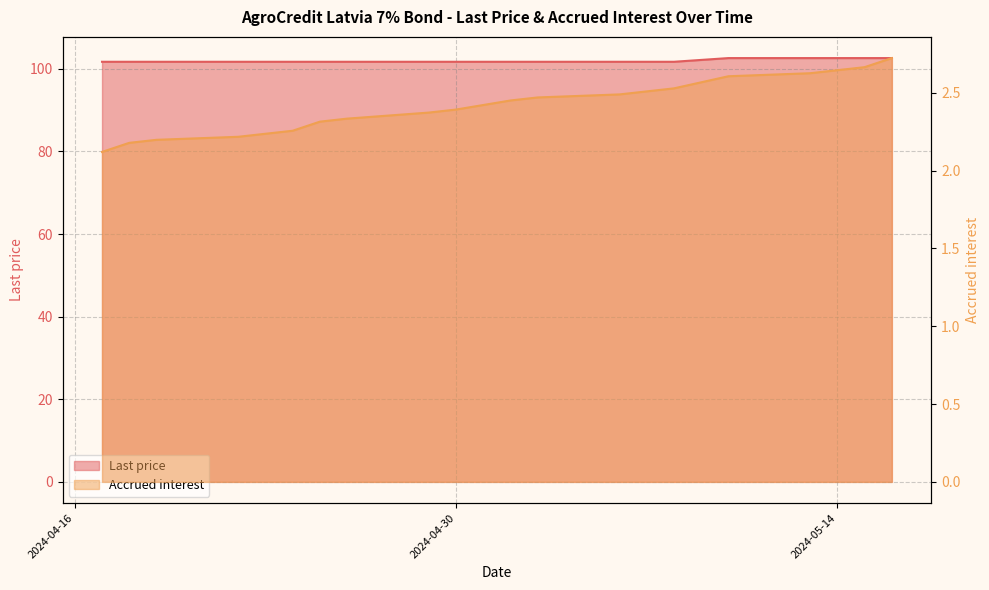

How many Accrued interest values are between 2 and 3?

20